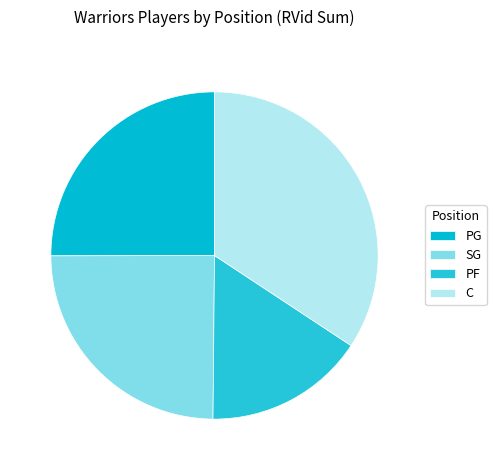

Does PF account for over 50% of the chart?

No